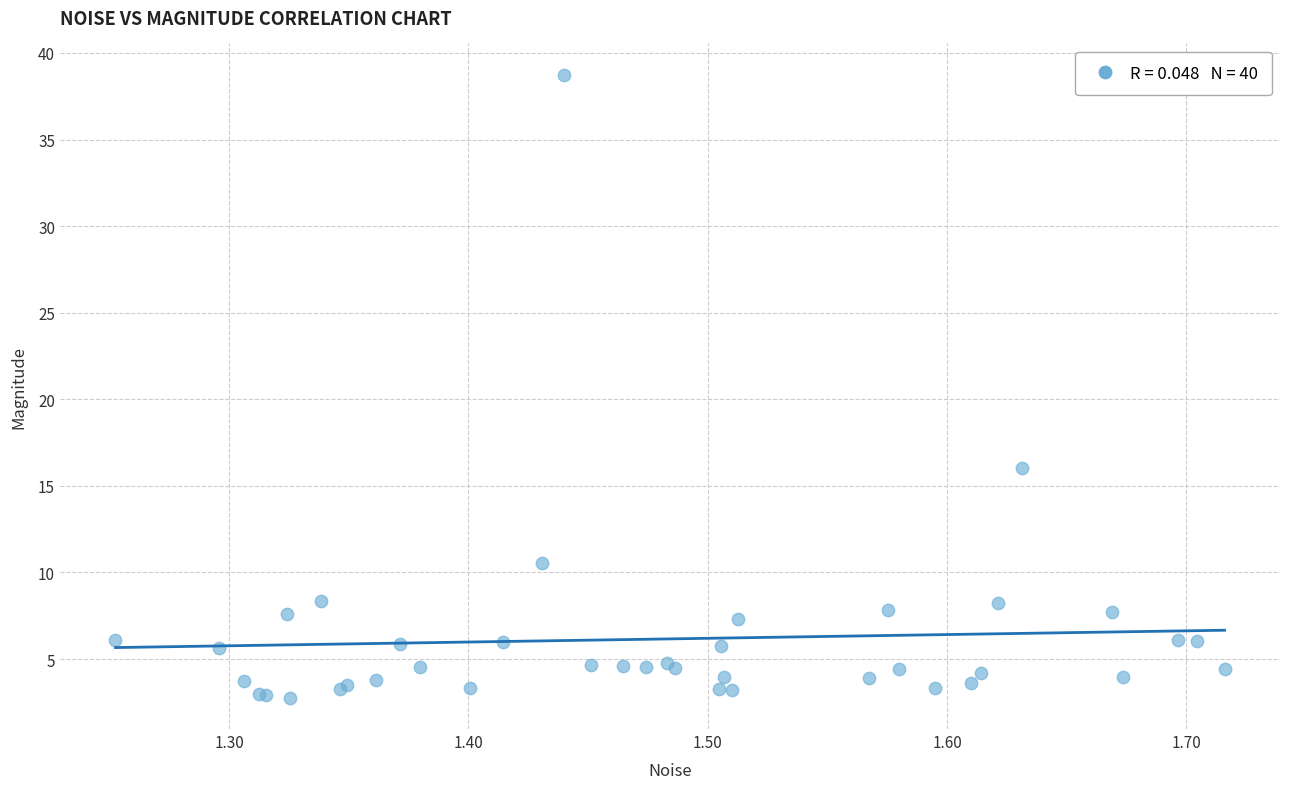

What Y value in the scatter plot is closest to 20?

16.1